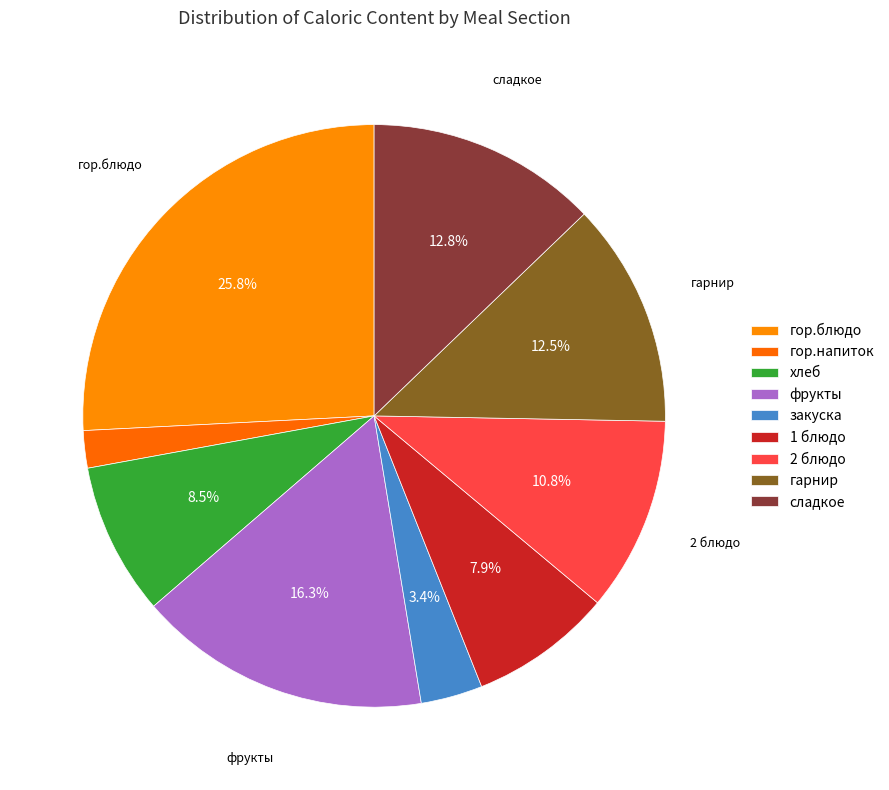

Which slice is the largest?

гор.блюдо